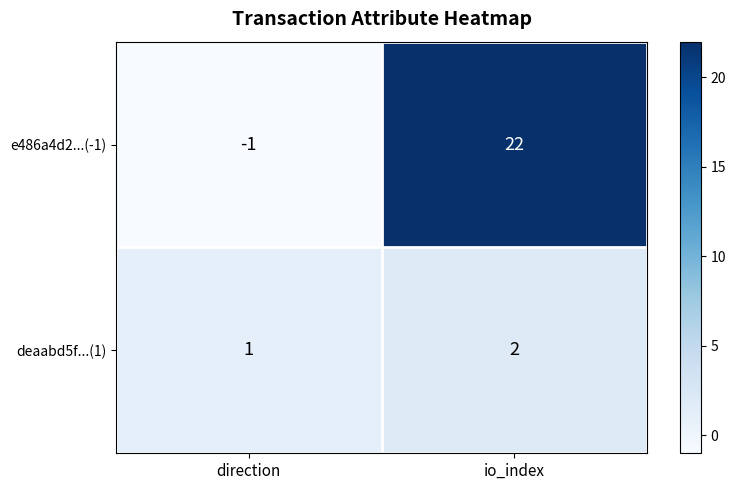

Between direction and io_index, which series saw the biggest shift?

e486a4d2...(-1)